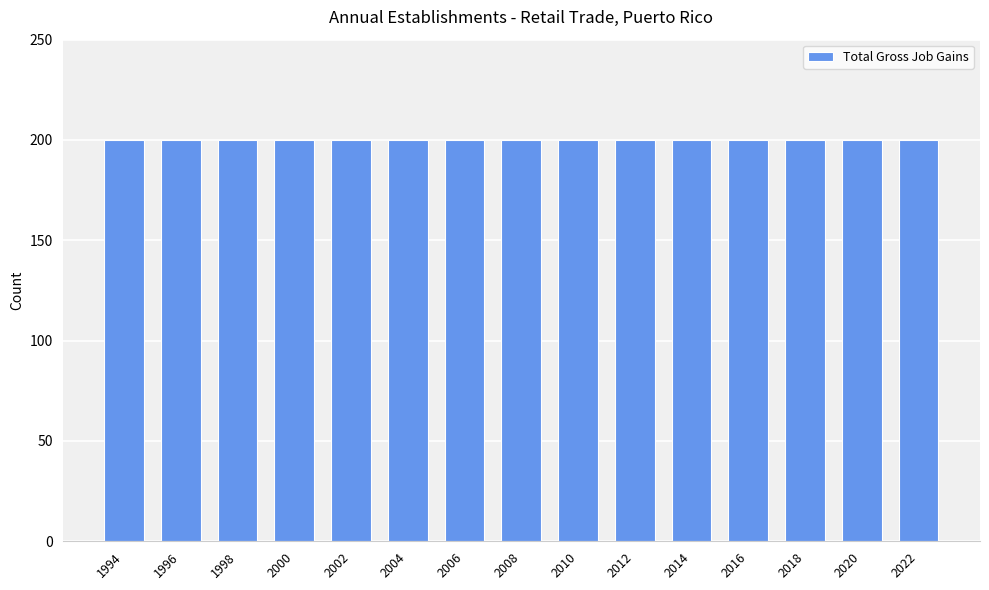

At which label does Expanding Establishments reach its minimum?

1994